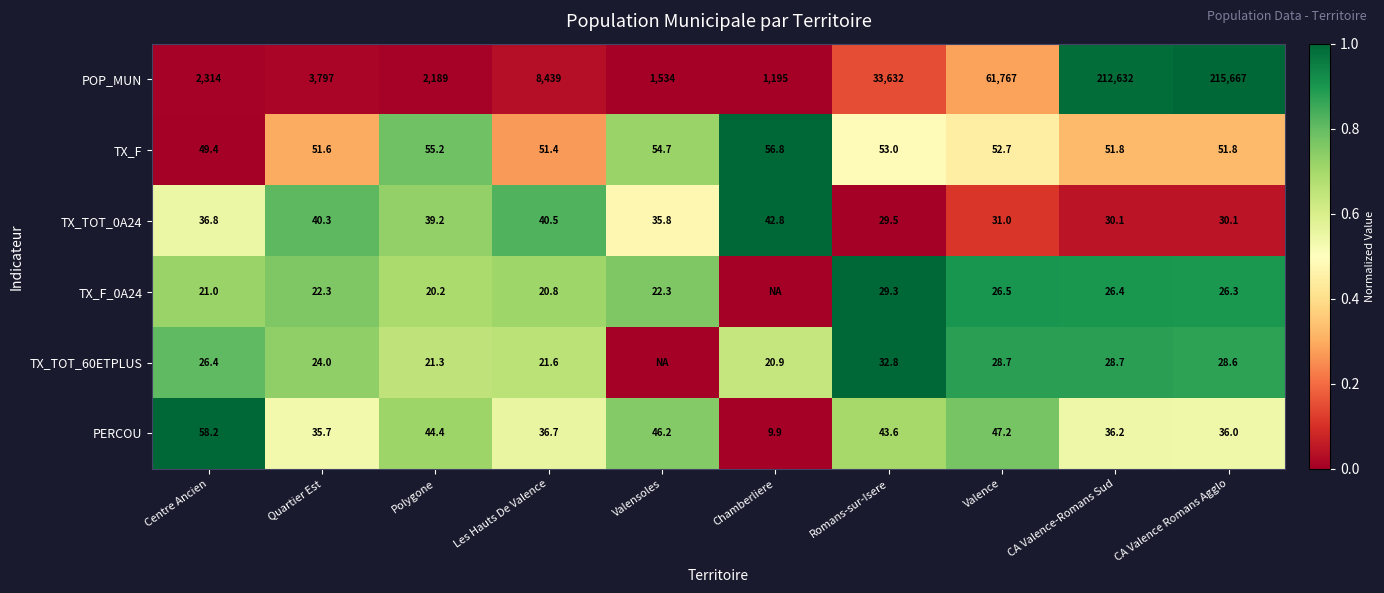

At how many categories does at least one series exceed 0?

10